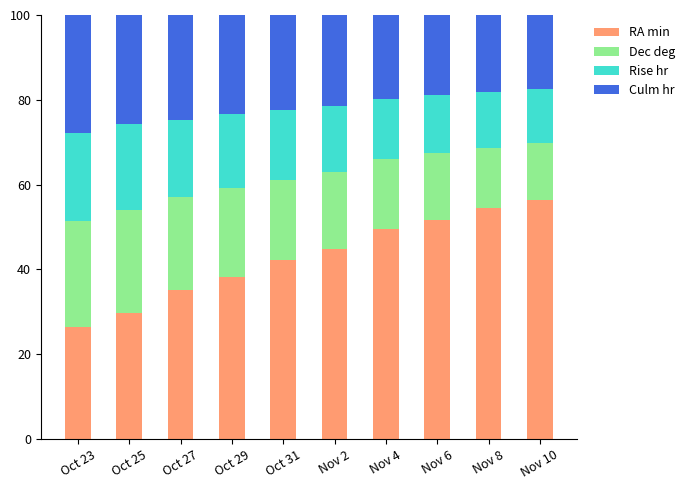

What is the maximum value for RA min?

56.3